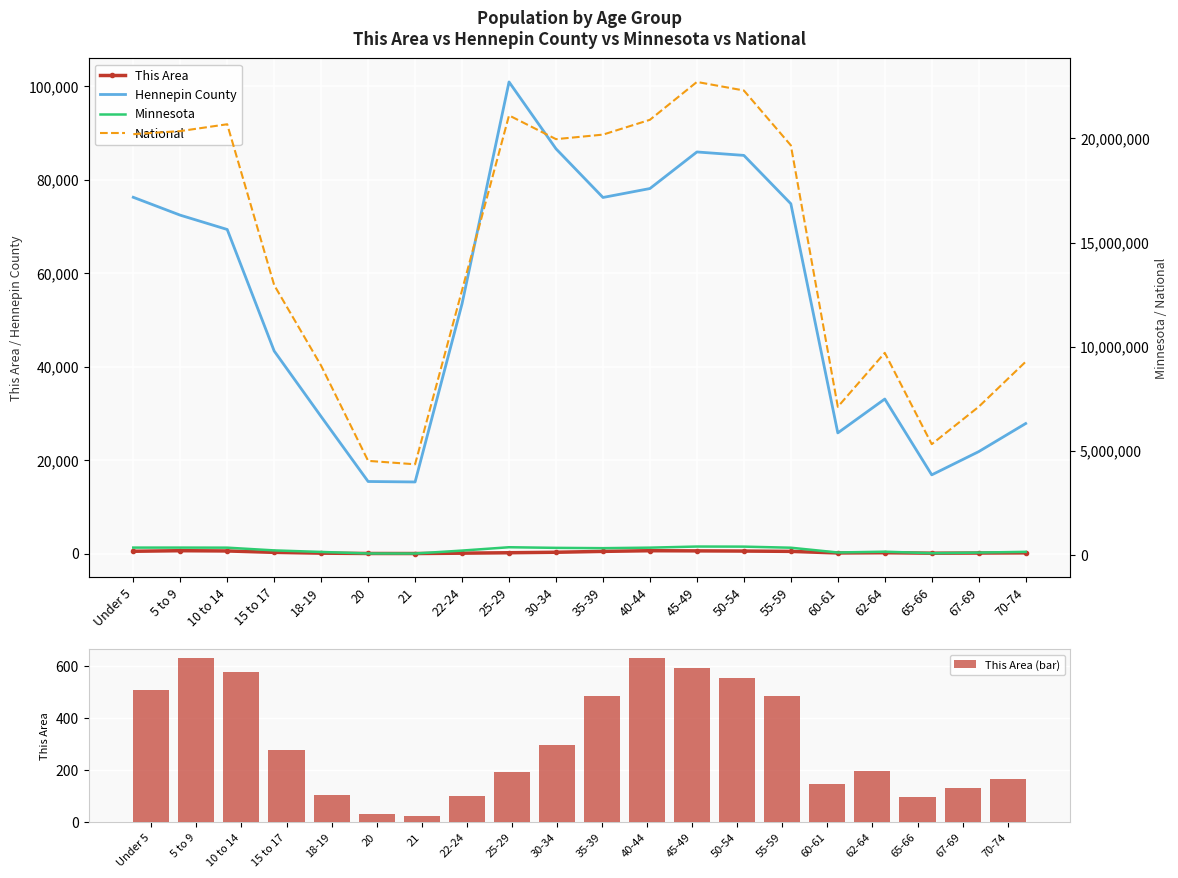

Reading left to right, extract all data points from this chart.

This Area: Under 5=508	5 to 9=632	10 to 14=575	15 to 17=277	18-19=104	20=33	21=24	22-24=101	25-29=193	30-34=296	35-39=484	40-44=629	45-49=593	50-54=553	55-59=485	60-61=146	62-64=198	65-66=96	67-69=130	70-74=166
Hennepin County: Under 5=76236	5 to 9=72409	10 to 14=69348	15 to 17=43352	18-19=29320	20=15434	21=15335	22-24=53462	25-29=100913	30-34=86610	35-39=76196	40-44=78108	45-49=85932	50-54=85198	55-59=74853	60-61=25830	62-64=33075	65-66=16854	67-69=21826	70-74=27836
This Area (bar): Under 5=508	5 to 9=632	10 to 14=575	15 to 17=277	18-19=104	20=33	21=24	22-24=101	25-29=193	30-34=296	35-39=484	40-44=629	45-49=593	50-54=553	55-59=485	60-61=146	62-64=198	65-66=96	67-69=130	70-74=166
Minnesota: Under 5=355504	5 to 9=355536	10 to 14=352342	15 to 17=220681	18-19=147148	20=72732	21=70594	22-24=212325	25-29=372686	30-34=342900	35-39=328190	40-44=352904	45-49=406203	50-54=401695	55-59=349589	60-61=120761	62-64=159014	65-66=86158	67-69=116412	70-74=151857
National: Under 5=20201362	5 to 9=20348657	10 to 14=20677194	15 to 17=12954254	18-19=9086089	20=4519129	21=4354294	22-24=12712576	25-29=21101849	30-34=19962099	35-39=20179642	40-44=20890964	45-49=22708591	50-54=22298125	55-59=19664805	60-61=7113727	62-64=9704197	65-66=5319902	67-69=7115361	70-74=9278166